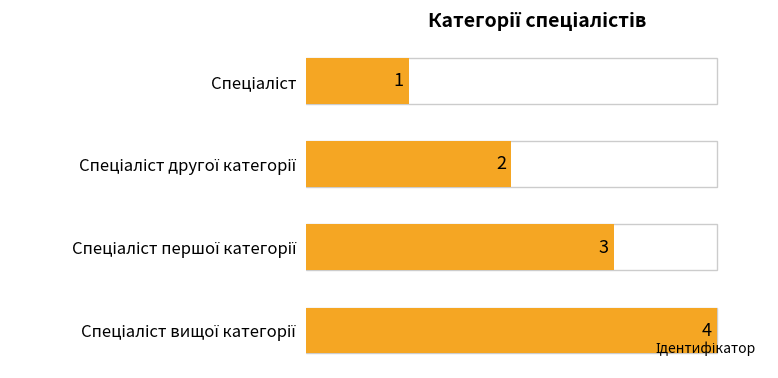

What is the value of the 1st bar from the top?

1